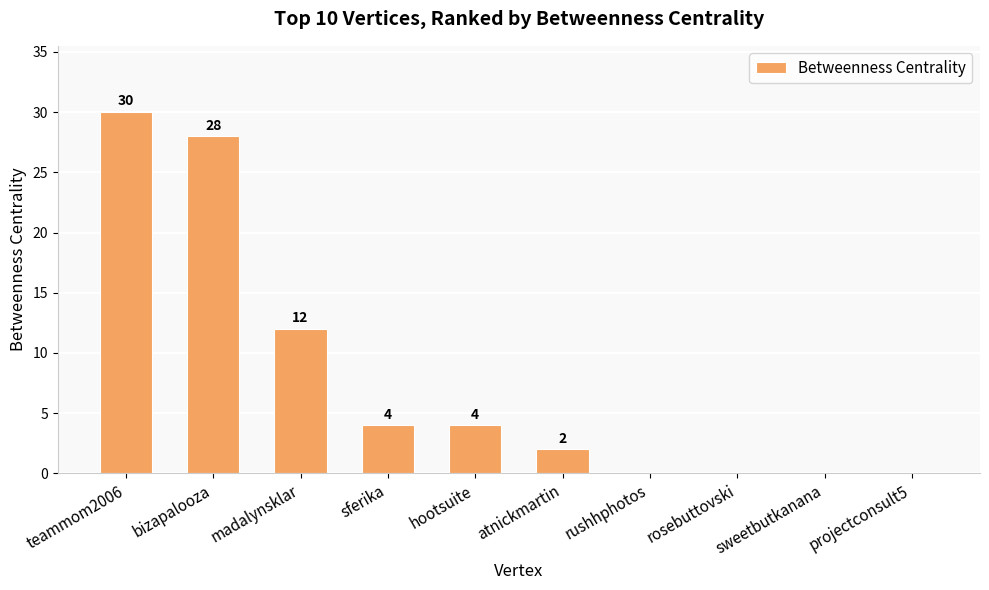

Between bizapalooza and teammom2006, which is larger?

teammom2006